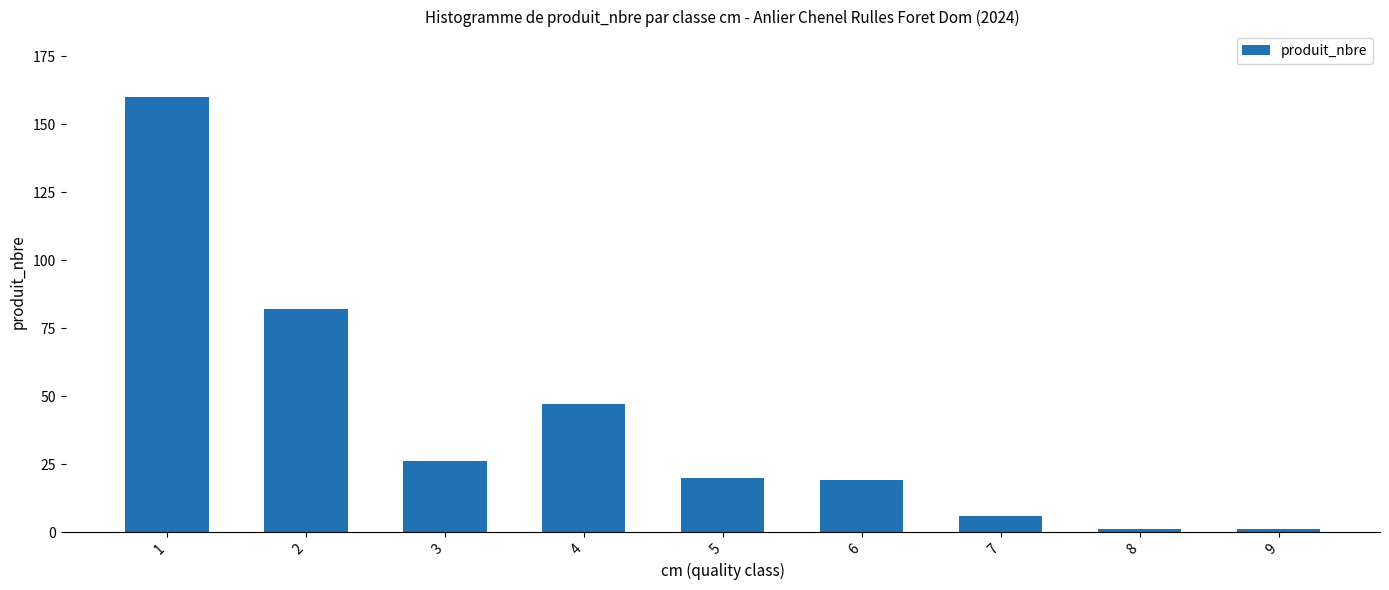

The value at 4 is 70. True or false?

False